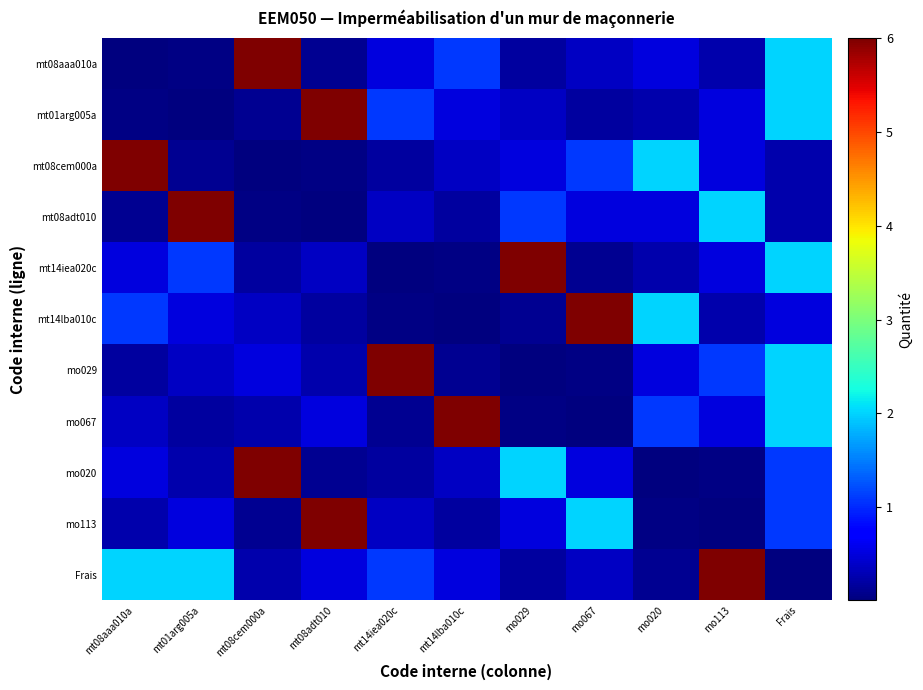

What is the spread (max minus min) of values at mo020?

2.0